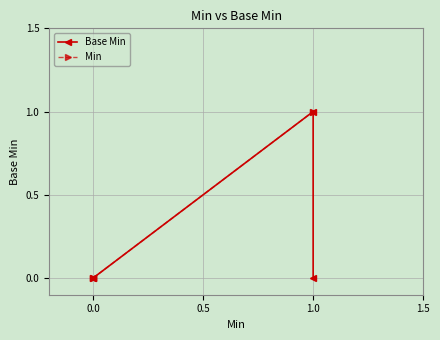

Which series has the largest total across all categories?

Min